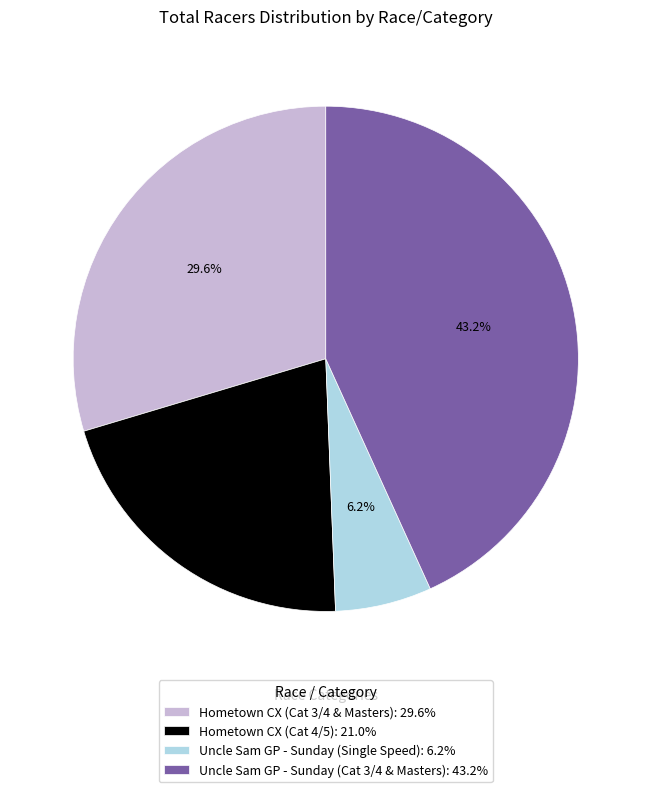

To the nearest percent, what portion does Hometown CX (Cat 3/4 & Masters) represent?

30%